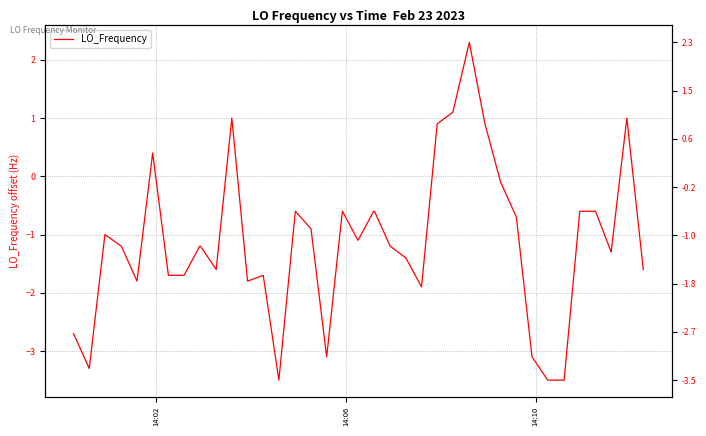

The chart shows a value of -0.4 at 30. True or false?

False